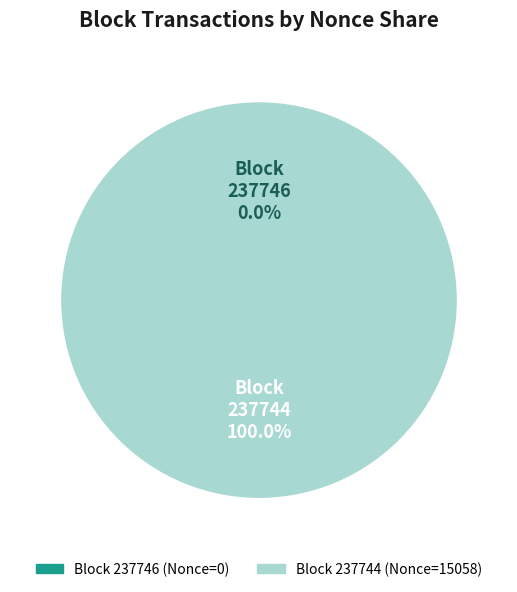

Does 237746 represent more than half of the total?

No